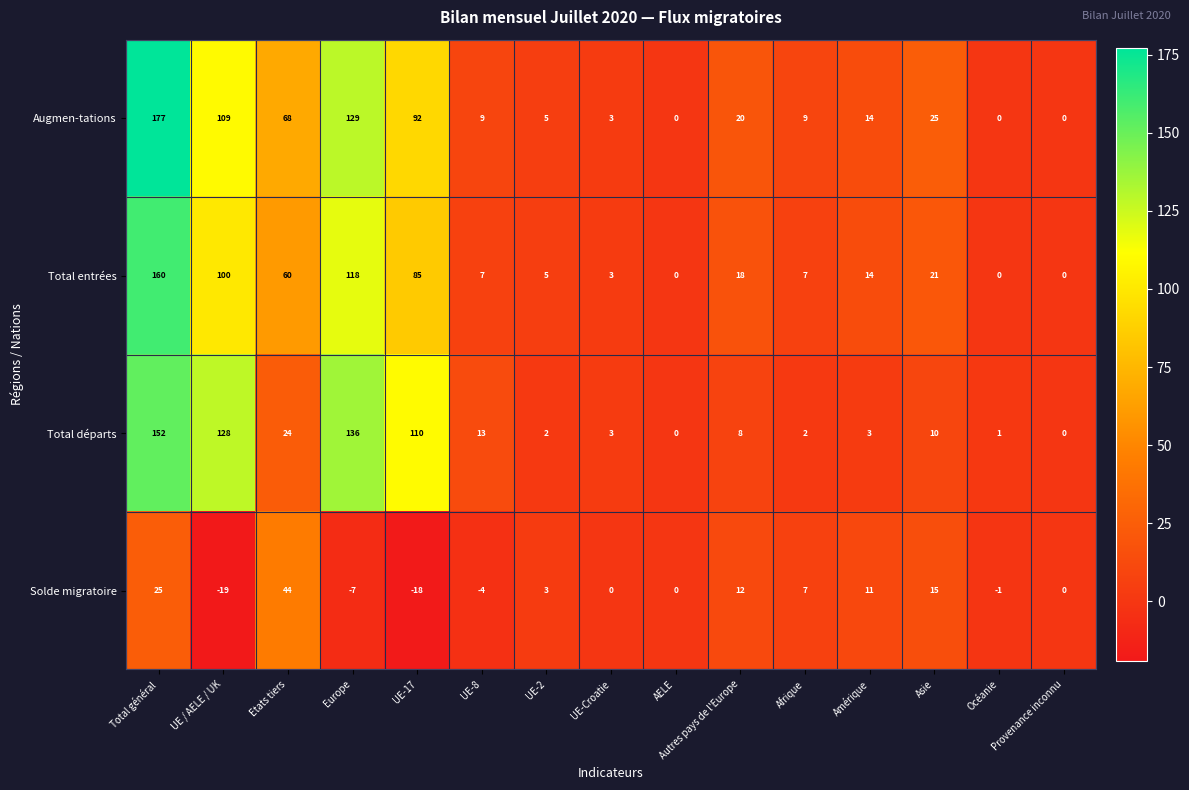

List the series in order of their peak value, highest first.

Augmen-tations, Total entrées, Total départs, Solde migratoire